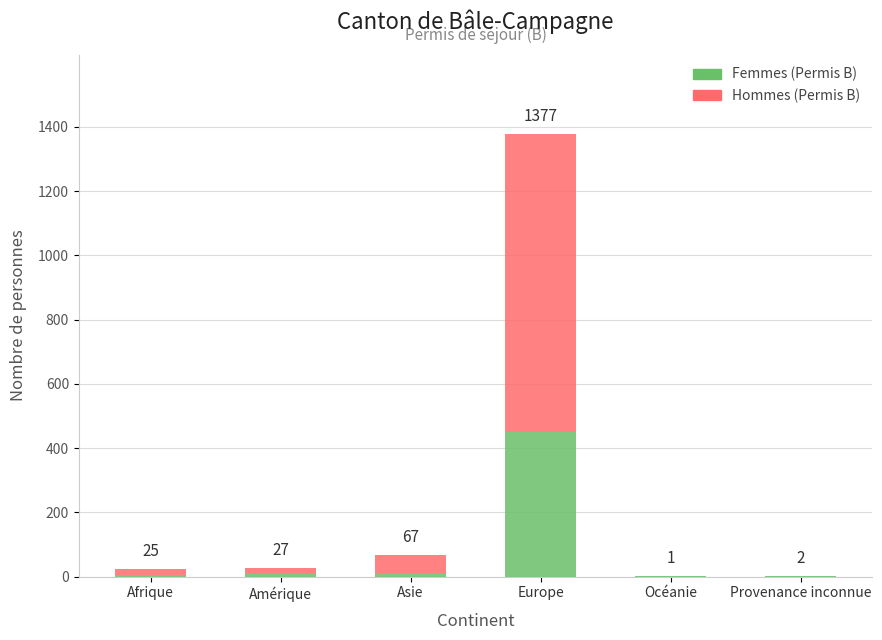

What are all the series names shown in the legend?

Femmes (Permis B), Hommes (Permis B)